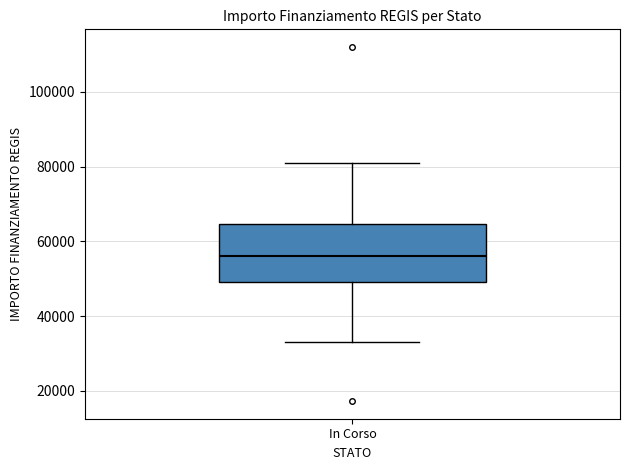

Where does the upper whisker of the box for In Corso end on the y-axis? The values are not printed on the chart, so give them approximately, as read against the axis.

80000